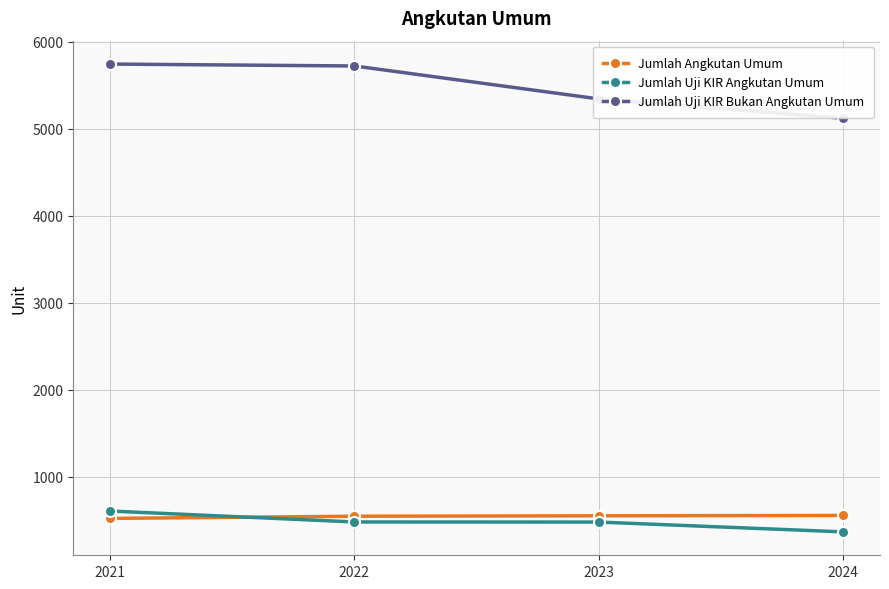

At which label does Jumlah Uji KIR Bukan Angkutan Umum reach its peak?

2021